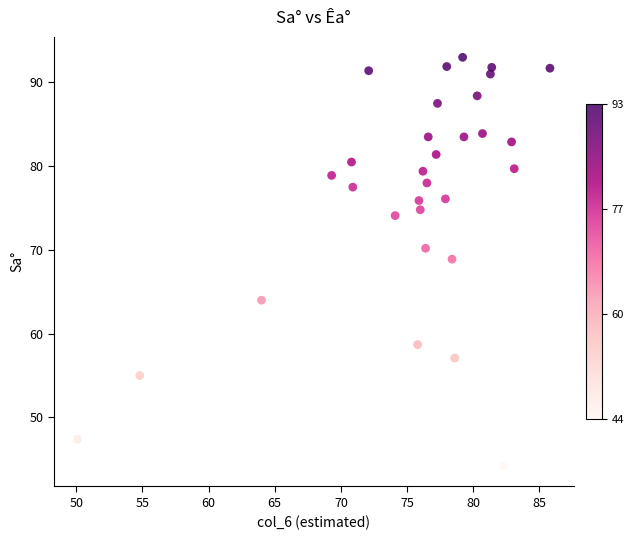

What Y value in the scatter plot is closest to 68?

68.9